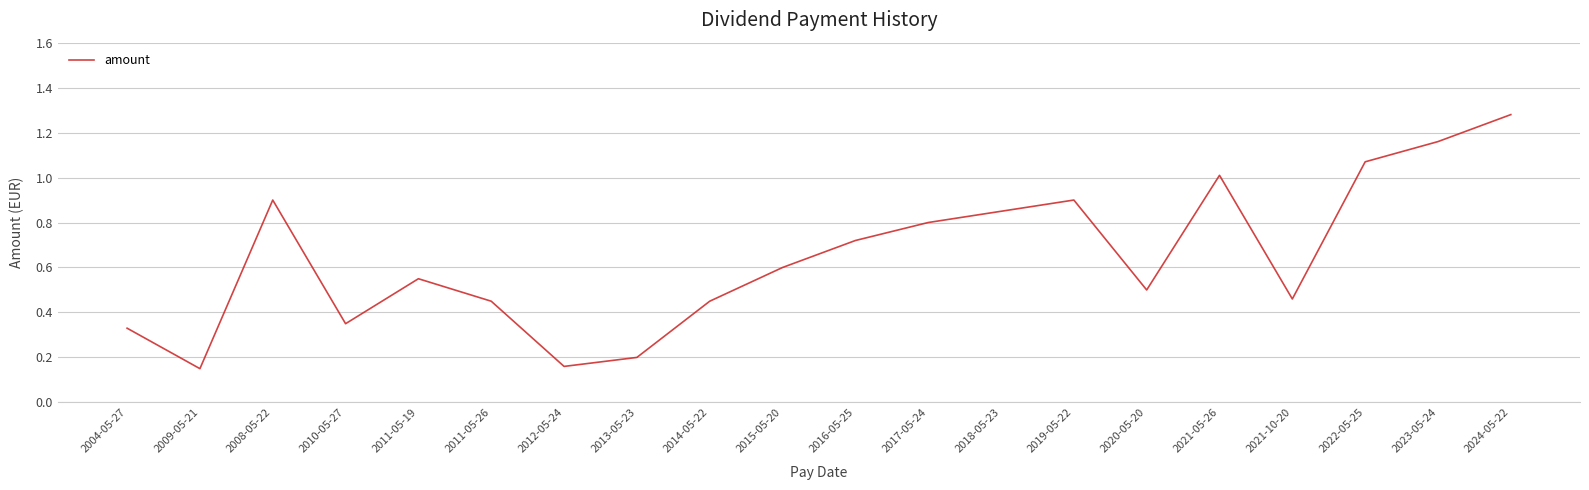

True or false: the data shows 0.9 at 2008-05-22.

True